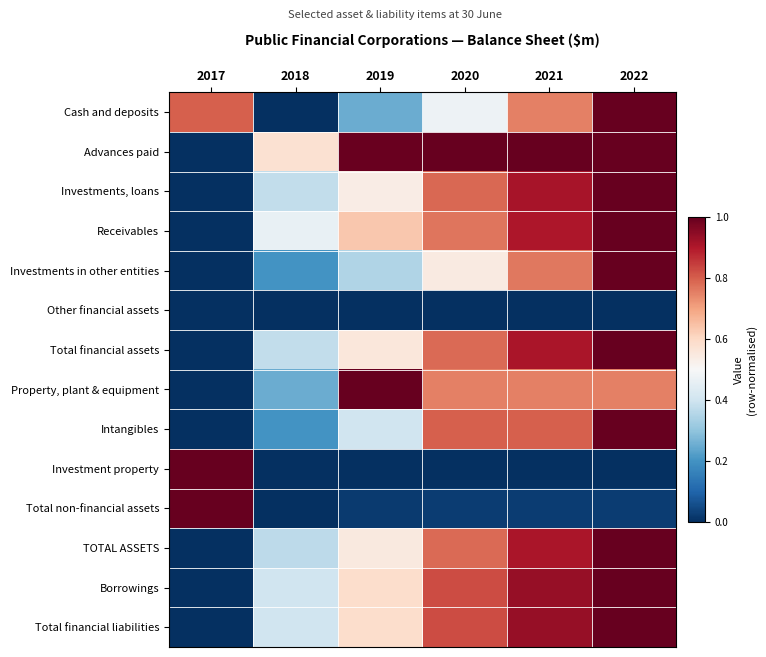

Reading left to right, list all the values displayed in this chart.

Cash and deposits: 2017=0.8	2018=0.0	2019=0.2	2020=0.5	2021=0.8	2022=1.0
Advances paid: 2017=0.0	2018=0.6	2019=1.0	2020=1.0	2021=1.0	2022=1.0
Investments, loans: 2017=0.0	2018=0.4	2019=0.5	2020=0.8	2021=0.9	2022=1.0
Receivables: 2017=0.0	2018=0.5	2019=0.6	2020=0.8	2021=0.9	2022=1.0
Investments in other entities: 2017=0.0	2018=0.2	2019=0.3	2020=0.5	2021=0.8	2022=1.0
Other financial assets: 2017=0.0	2018=0.0	2019=0.0	2020=0.0	2021=0.0	2022=0.0
Total financial assets: 2017=0.0	2018=0.4	2019=0.6	2020=0.8	2021=0.9	2022=1.0
Property, plant & equipment: 2017=0.0	2018=0.2	2019=1.0	2020=0.8	2021=0.8	2022=0.8
Intangibles: 2017=0.0	2018=0.2	2019=0.4	2020=0.8	2021=0.8	2022=1.0
Investment property: 2017=1.0	2018=0.0	2019=0.0	2020=0.0	2021=0.0	2022=0.0
Total non-financial assets: 2017=1.0	2018=0.0	2019=0.0	2020=0.0	2021=0.0	2022=0.0
TOTAL ASSETS: 2017=0.0	2018=0.4	2019=0.5	2020=0.8	2021=0.9	2022=1.0
Borrowings: 2017=0.0	2018=0.4	2019=0.6	2020=0.8	2021=0.9	2022=1.0
Total financial liabilities: 2017=0.0	2018=0.4	2019=0.6	2020=0.8	2021=0.9	2022=1.0